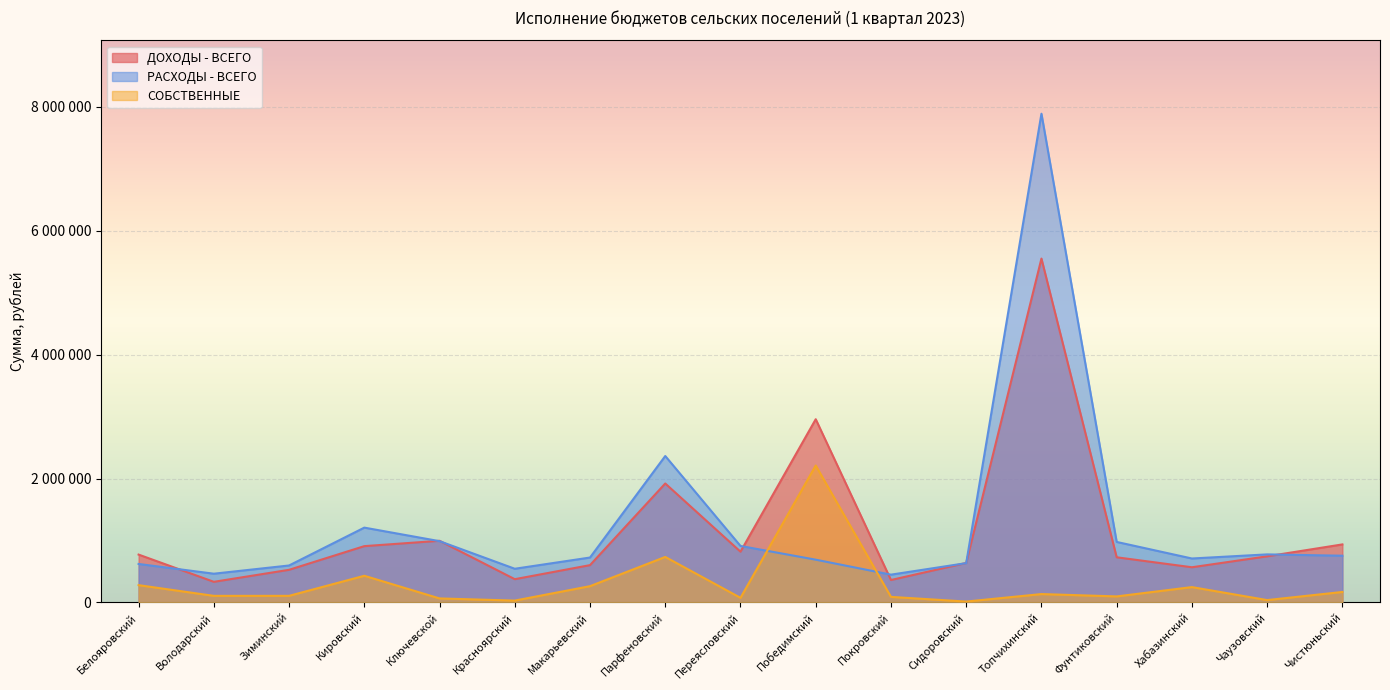

What is the difference between the СОБСТВЕННЫЕ values at Красноярский and Парфеновский?

704282